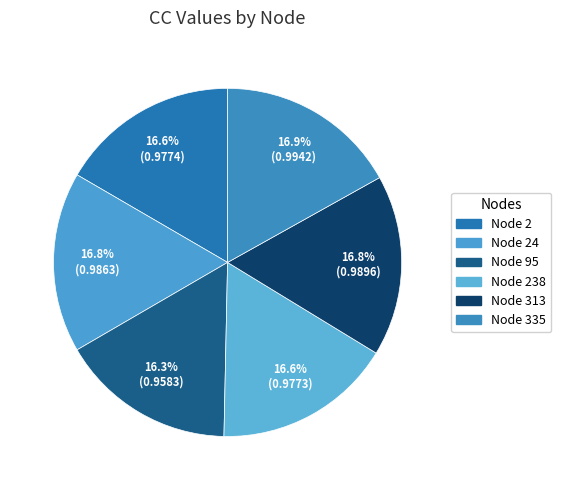

To the nearest percent, what is the combined percentage of Node 2 and Node 24?

33%